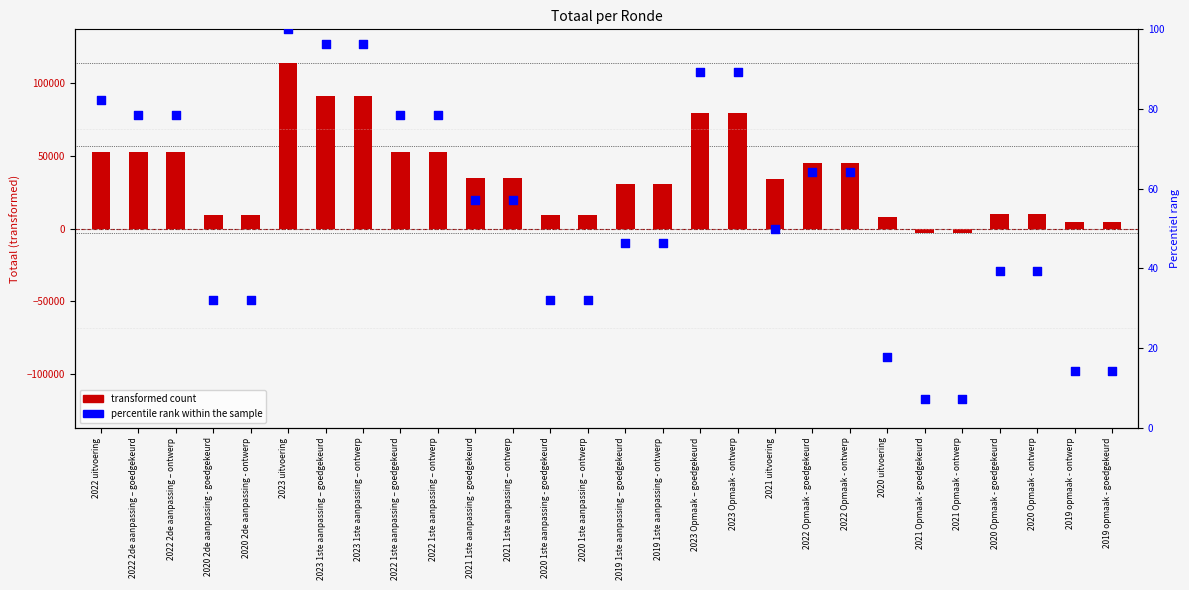

What is the total value across all series at 2022 Opmaak - goedgekeurd?

45074.3